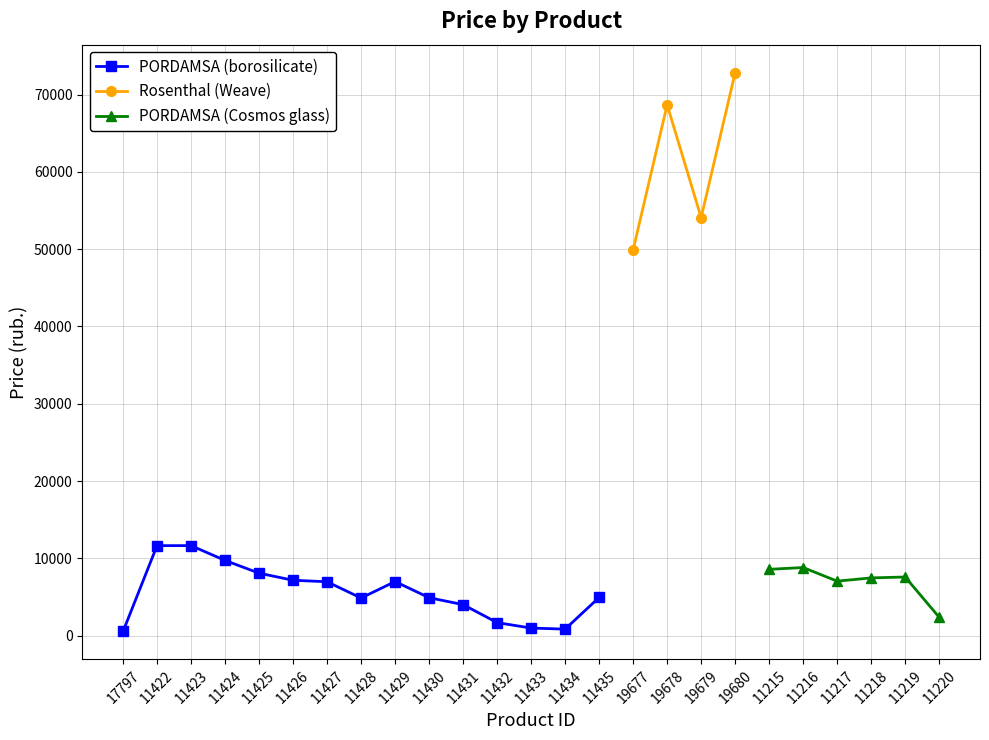

How many values in the PORDAMSA series are below 6988?

10